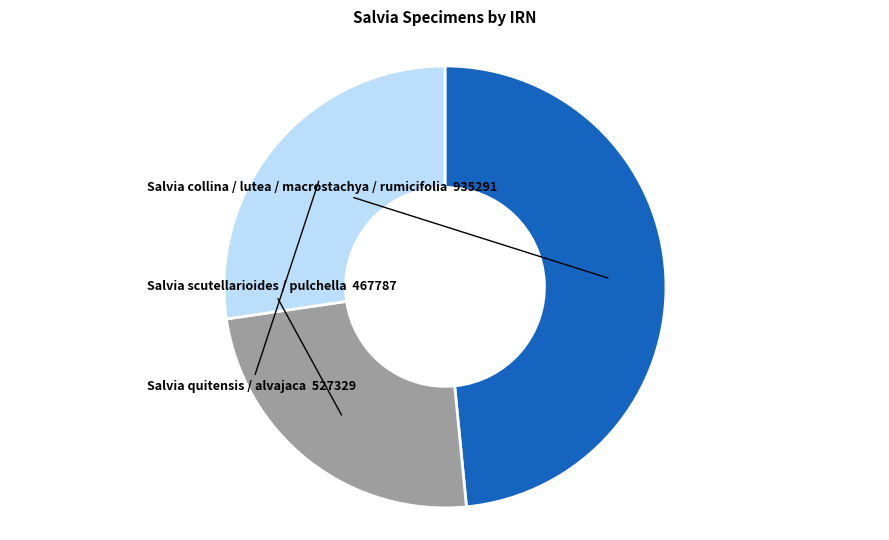

Is there any slice that represents more than half of the pie?

No